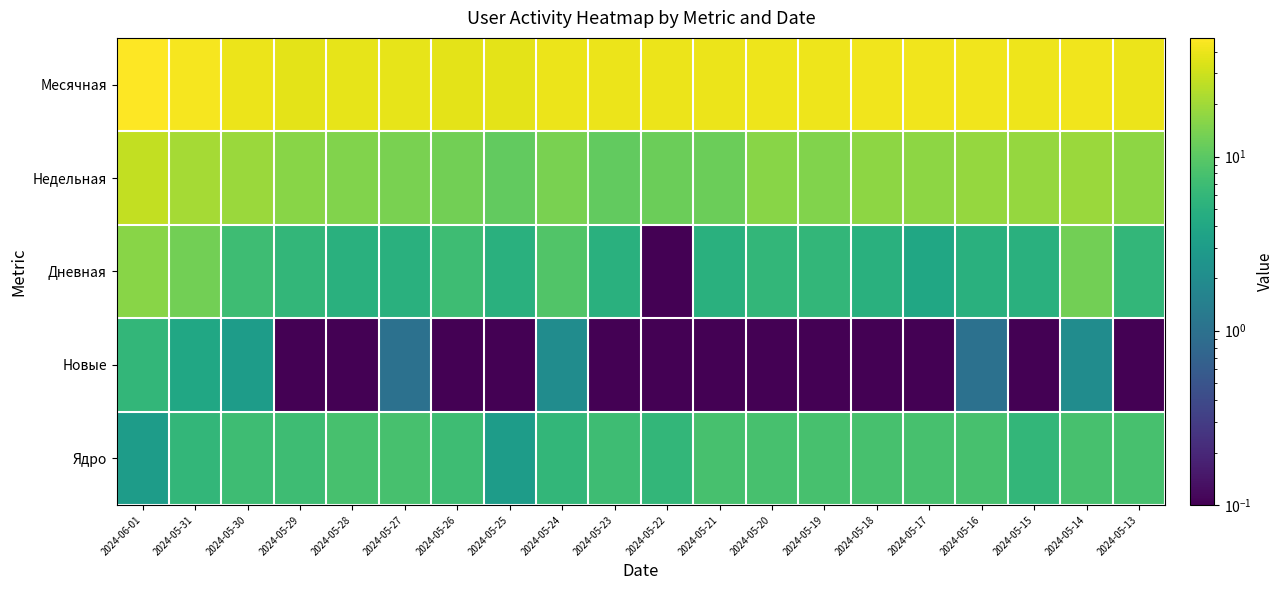

Which series has the largest total across all categories?

Месячная